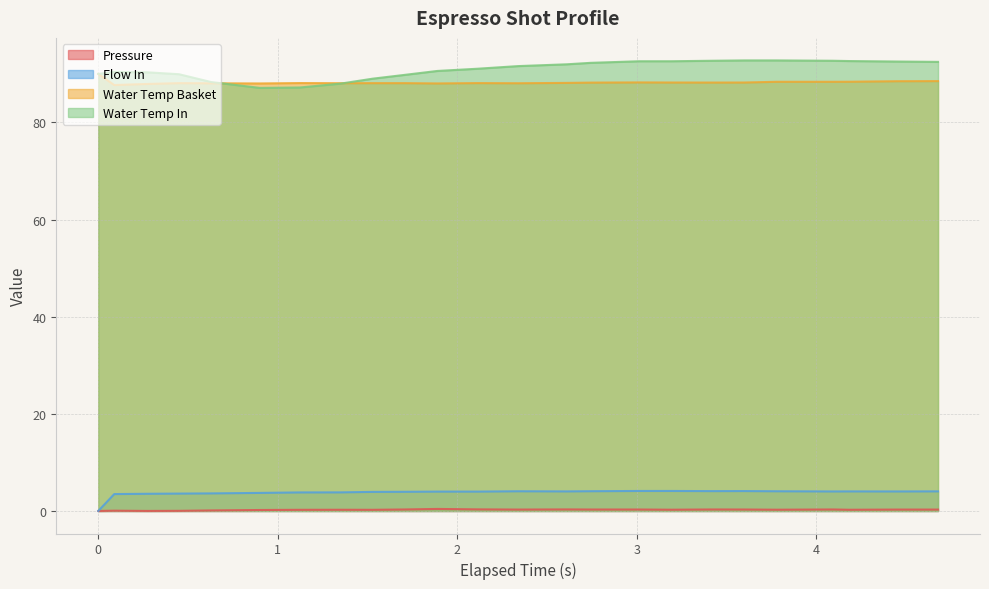

True or false: Flow In and Water Temp Basket cross at least once.

False